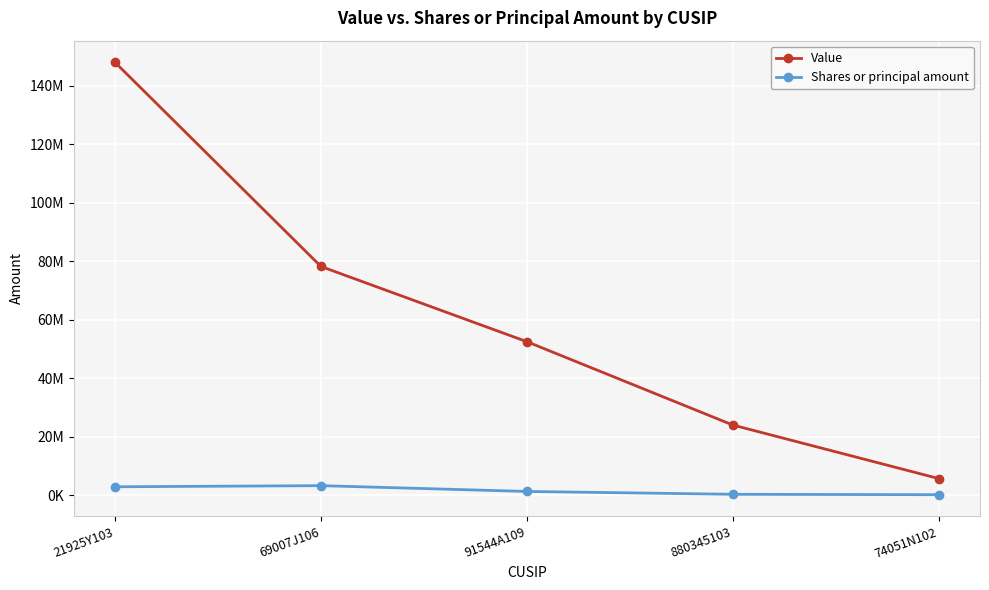

At which label does Value reach its peak?

21925Y103